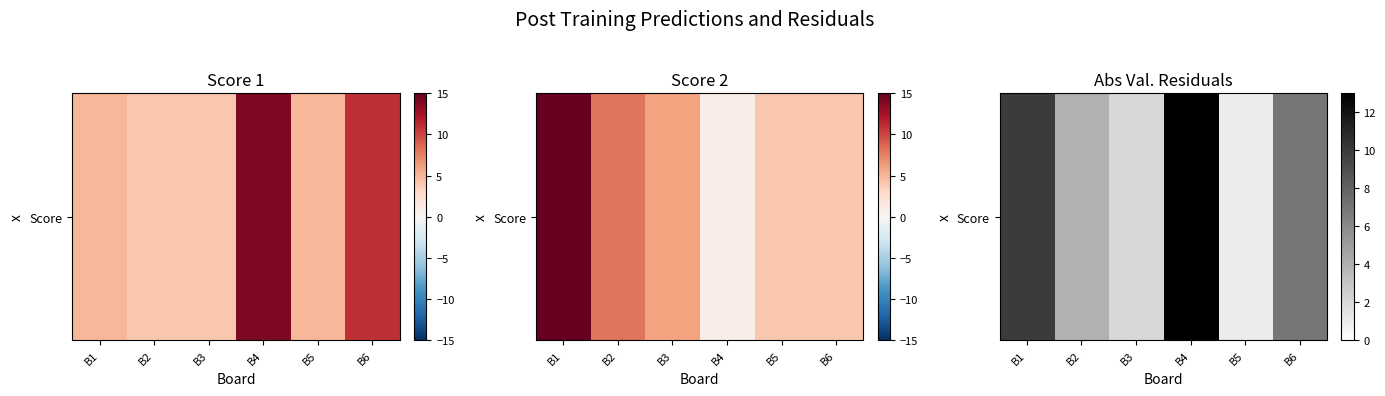

Reading left to right, what are all the values shown in this chart?

B1=10	B2=4	B3=2	B4=13	B5=1	B6=7